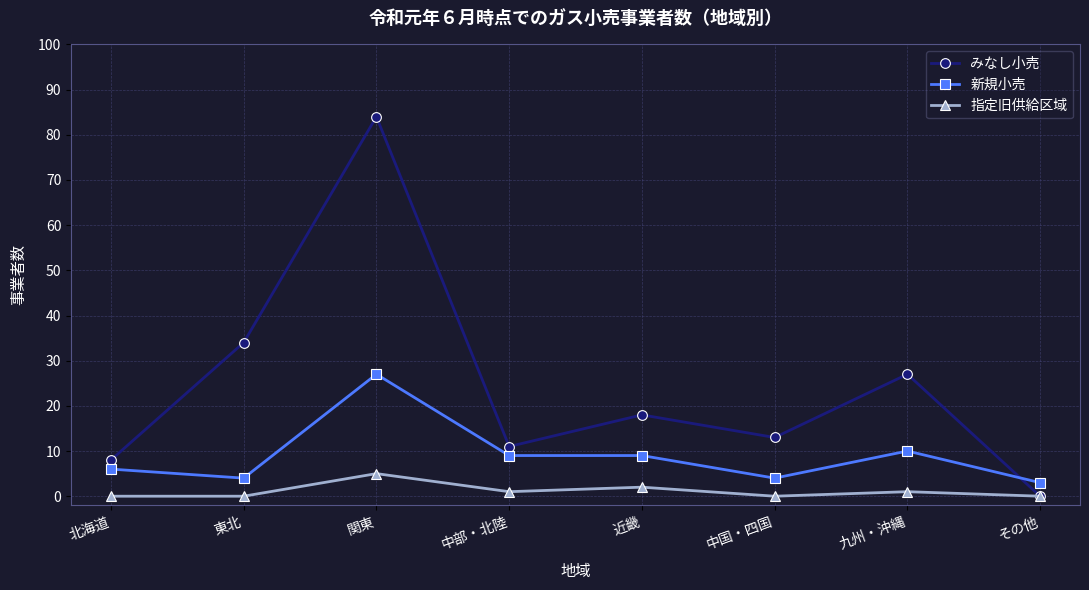

How many values in the みなし小売 series are below 18?

4